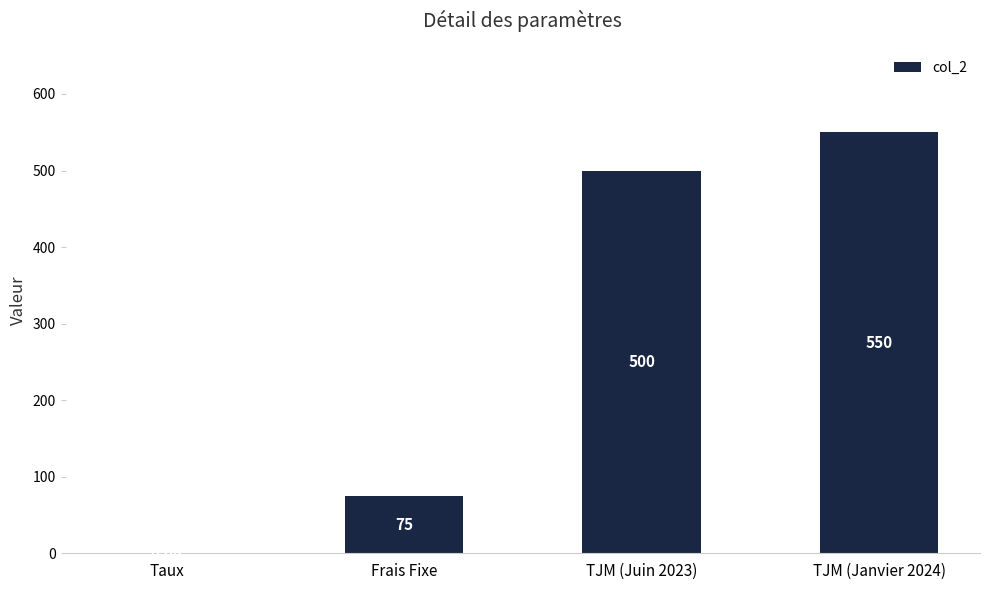

Is it true that the value at TJM (Juin 2023) is 280.5?

False